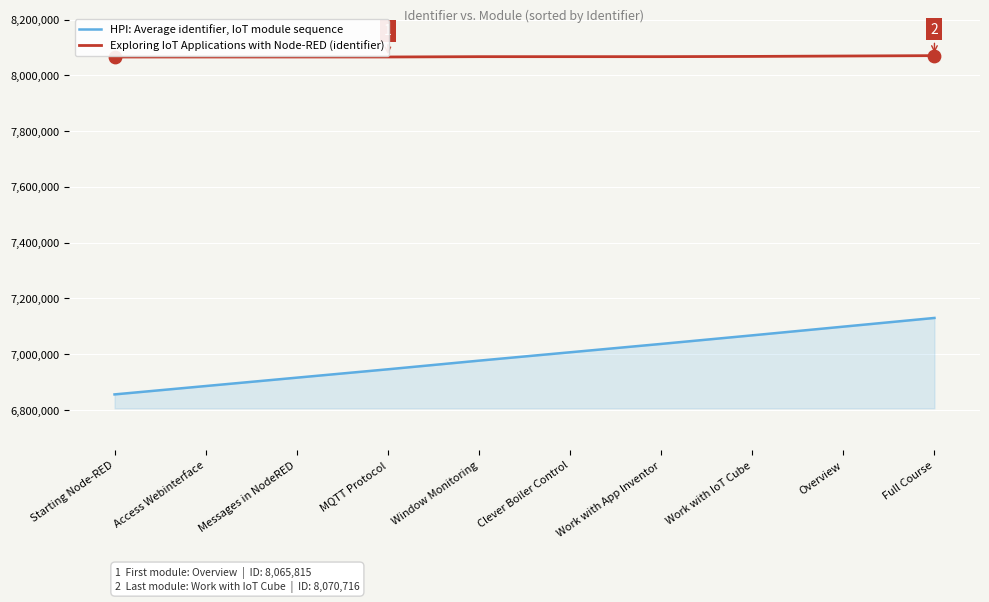

Which series has the largest range (max minus min)?

HPI: Average identifier, IoT module sequence